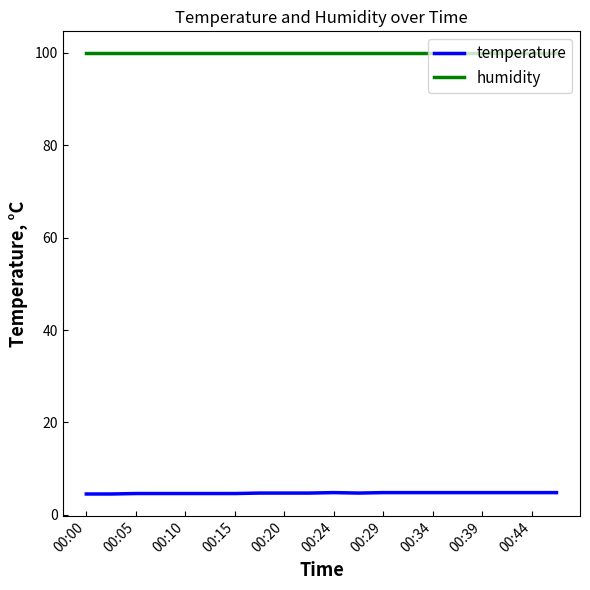

What is the highest value of the temperature series?

4.8